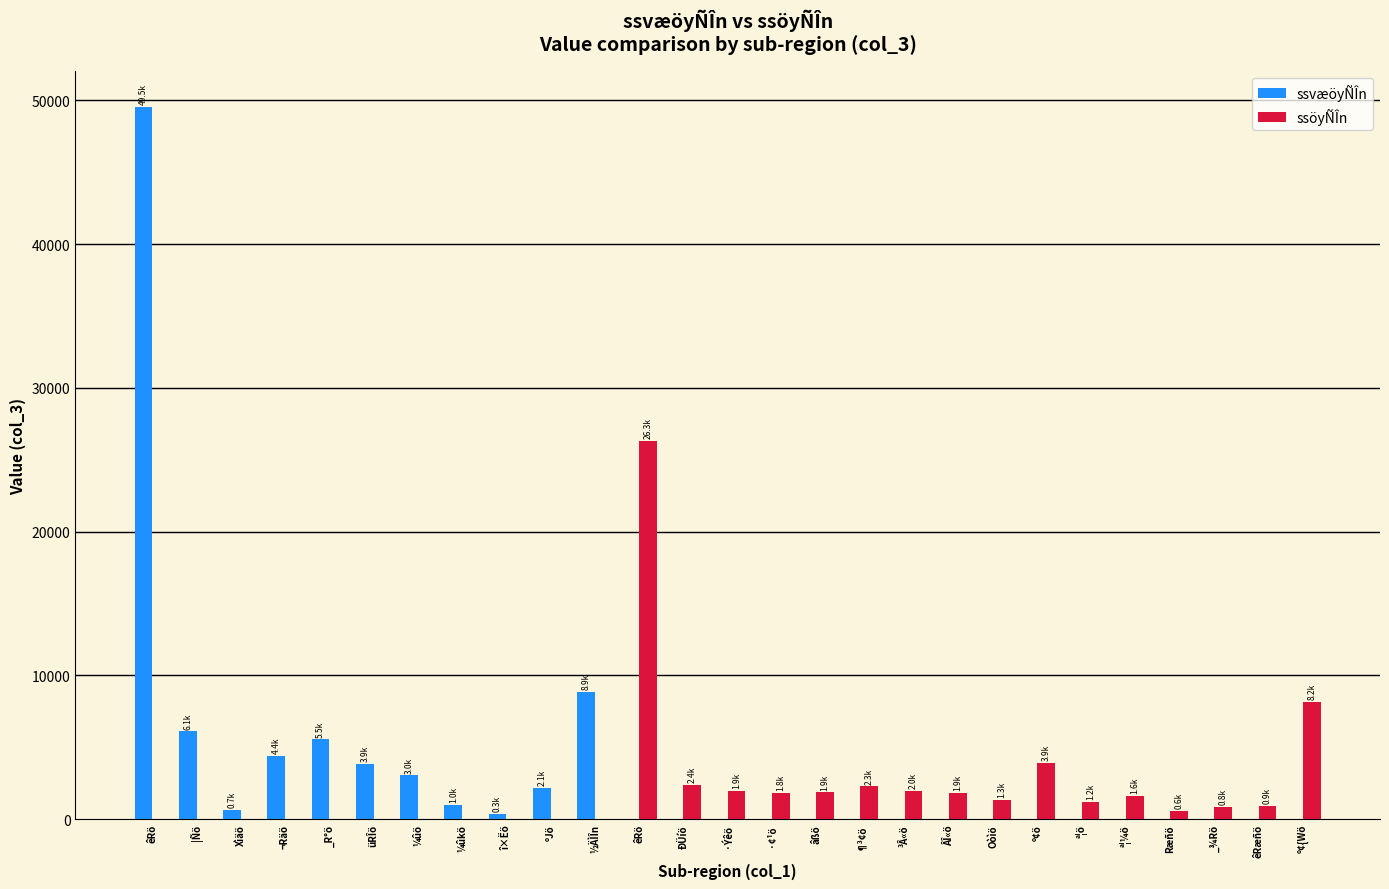

Between ½ÄÌÎn and _¾Rö, which series saw the biggest shift?

ssvæöyÑÎn